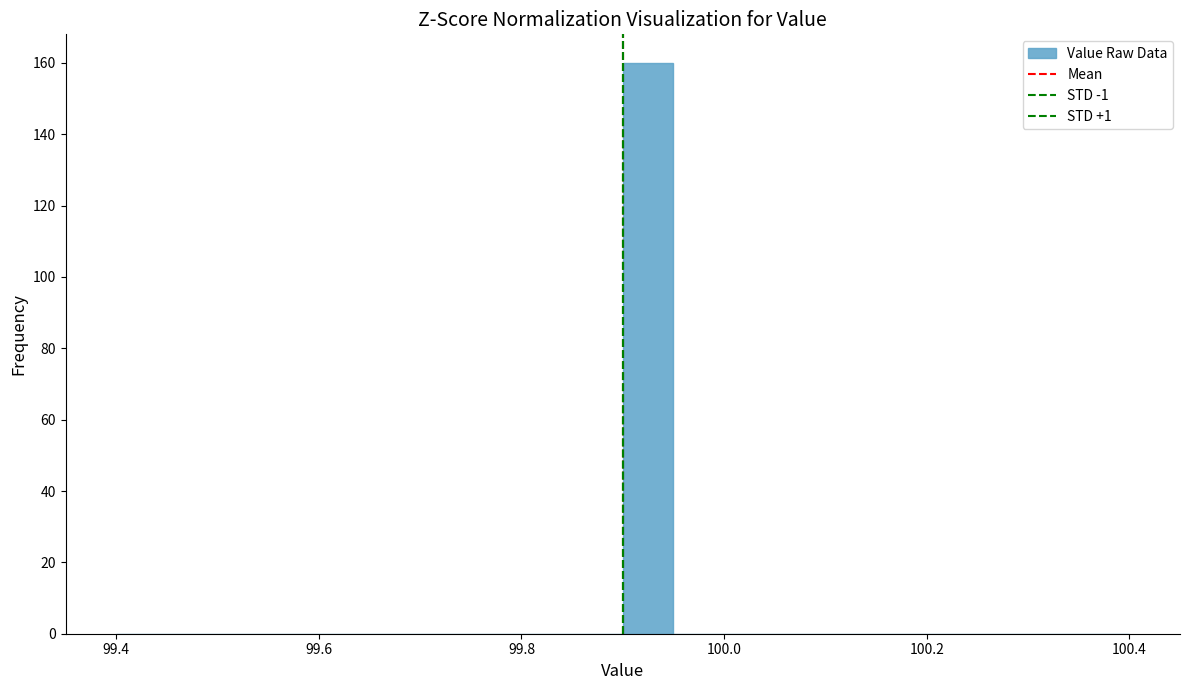

Around what value on the x-axis is the tallest bar? Give the approximate position of its centre, as read against the axis.

99.92